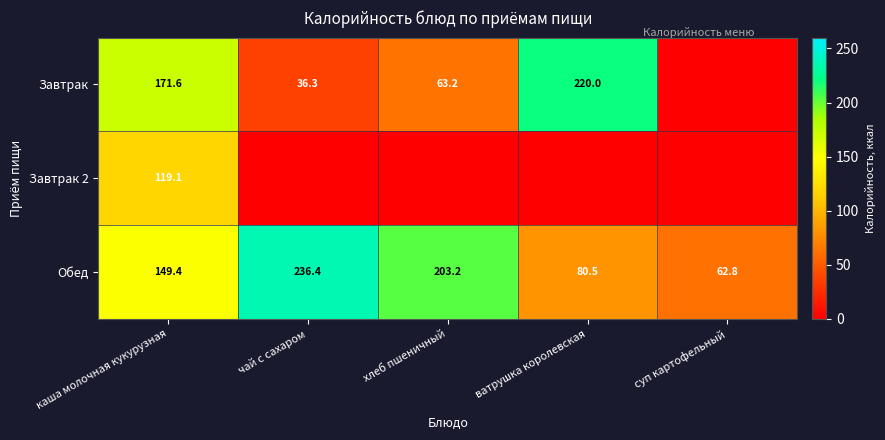

At which label does Обед first exceed 149?

каша молочная кукурузная